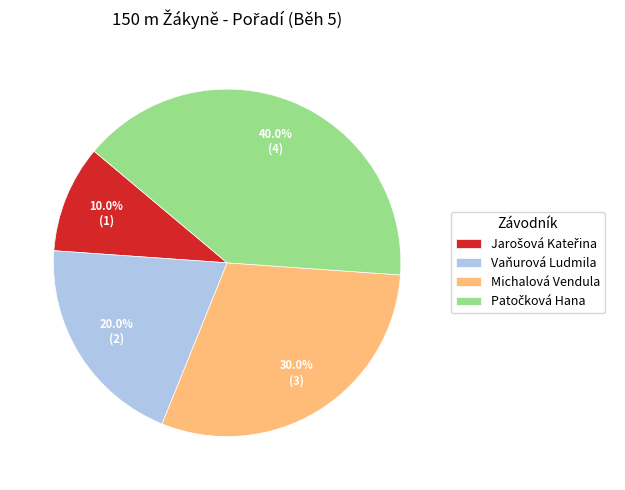

Does any single category account for the majority?

No